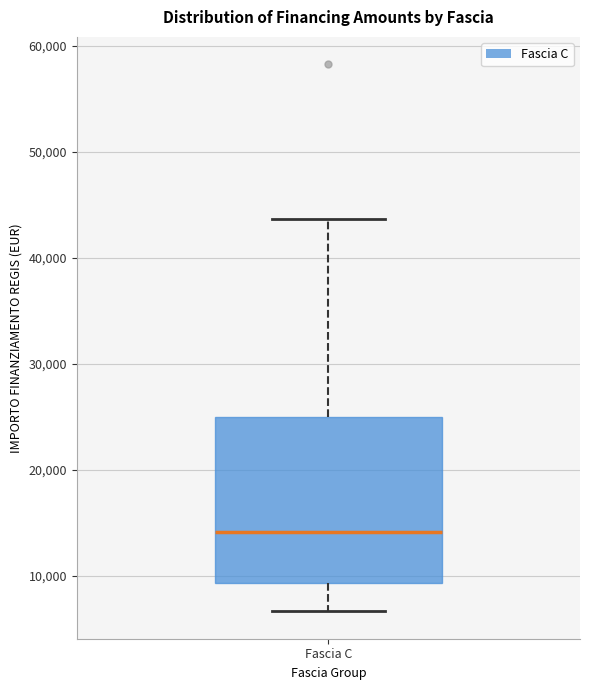

Read this box plot against the y-axis: the position of the median line, the range covered by the box, and the ends of both whiskers. The values are not printed on the chart, so give them approximately, as read against the axis.

median 14000, box 9000 to 25000, whiskers 7000 to 44000